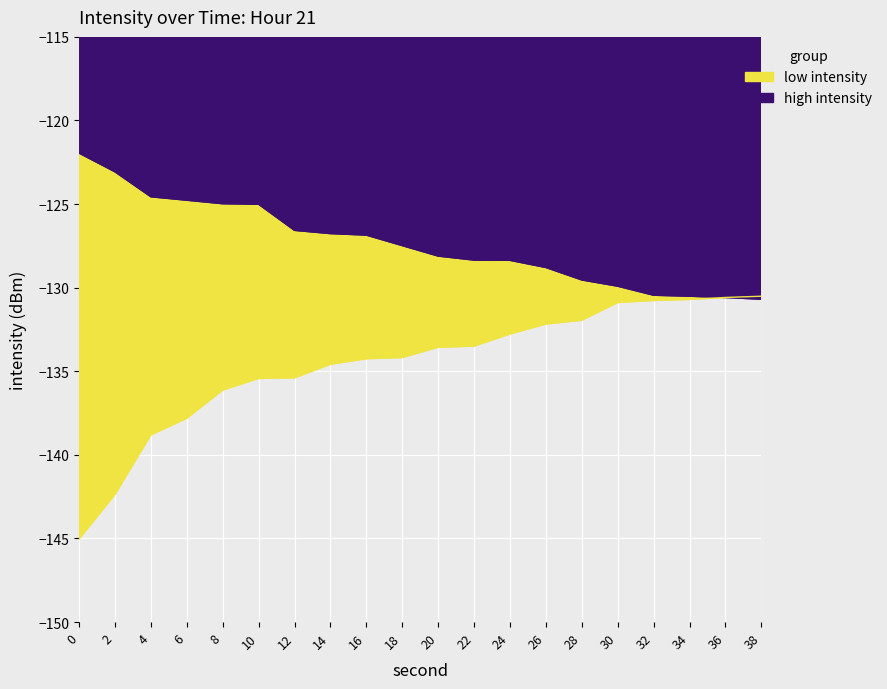

True or false: intensity_min and intensity_max cross at least once.

False